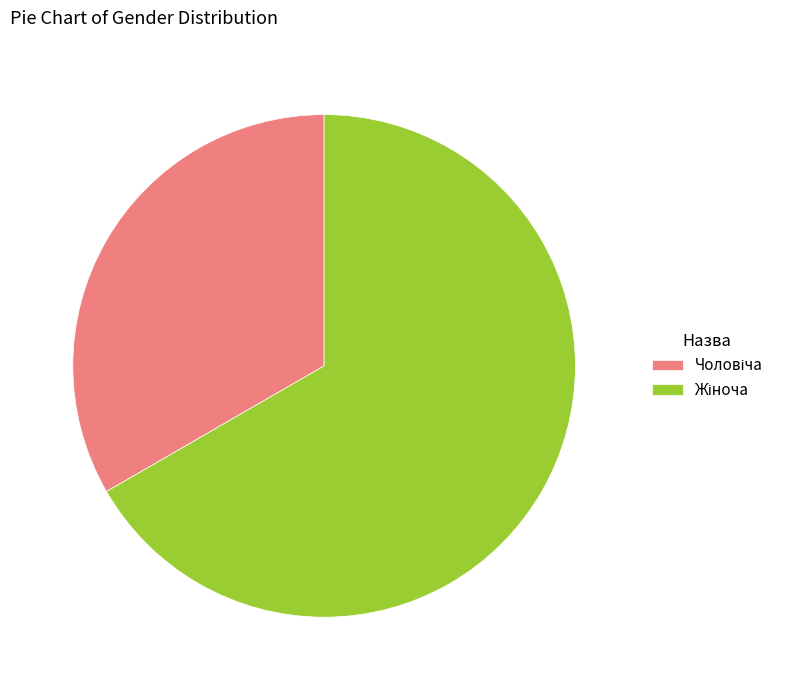

Is there any slice that represents more than half of the pie?

Yes